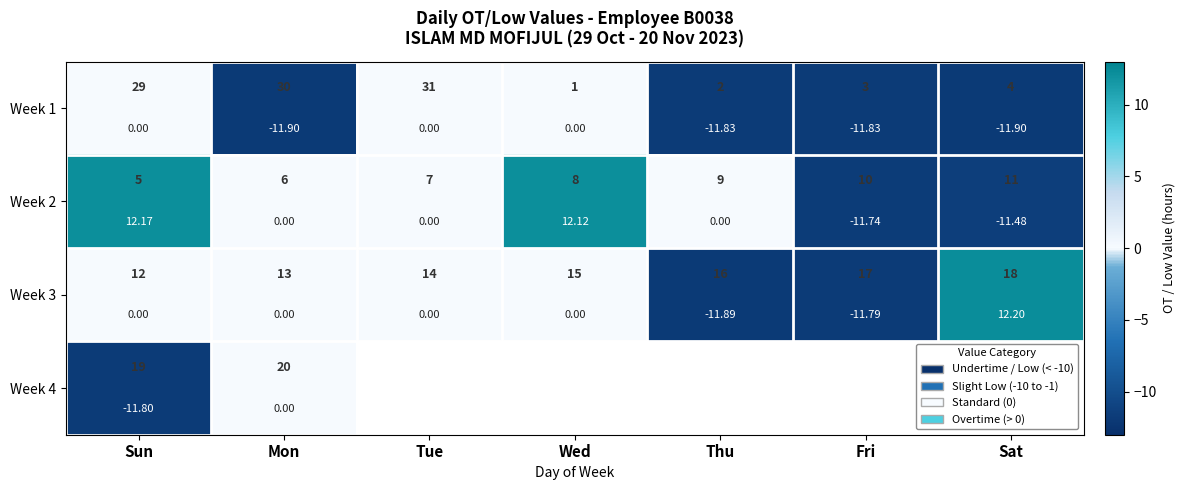

List the series in order of their overall mean, highest first.

Week 2, Week 3, Week 4, Week 1